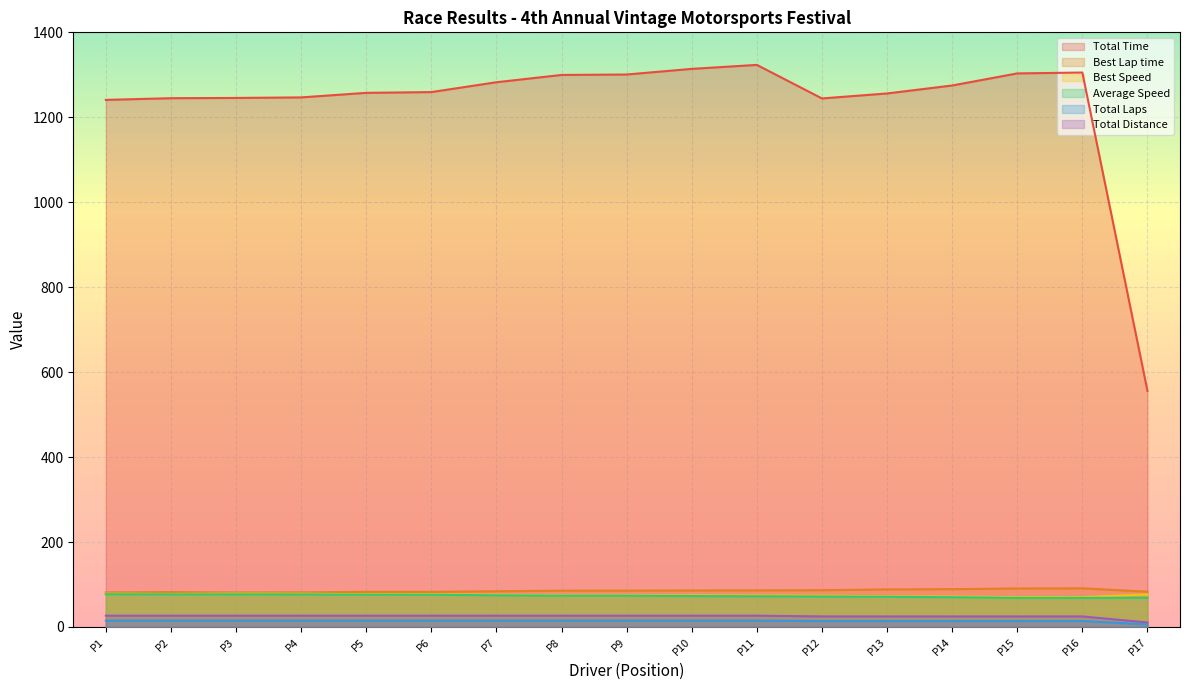

How many values in the Average Speed series exceed 73?

9